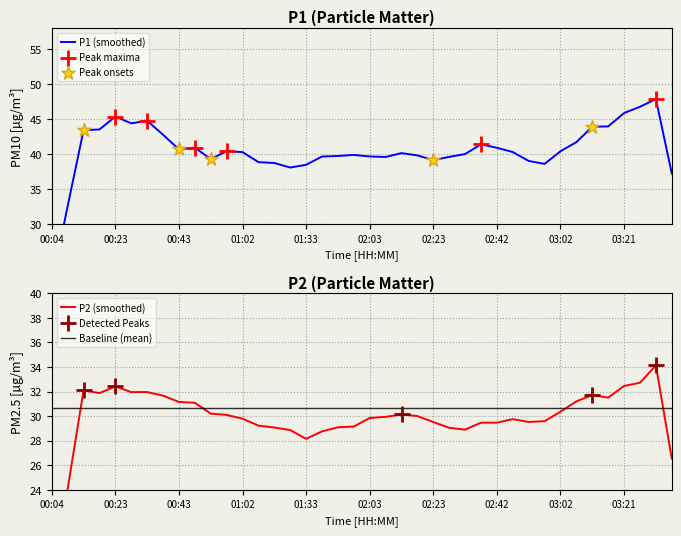

Which series contains the lowest Y value?

P2